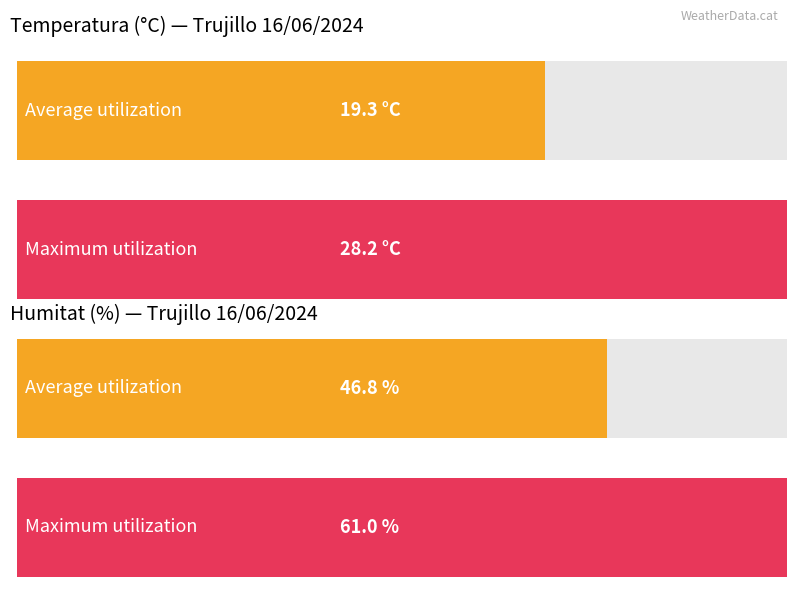

What is the highest value of the Temperatura (ºC) series?

28.2